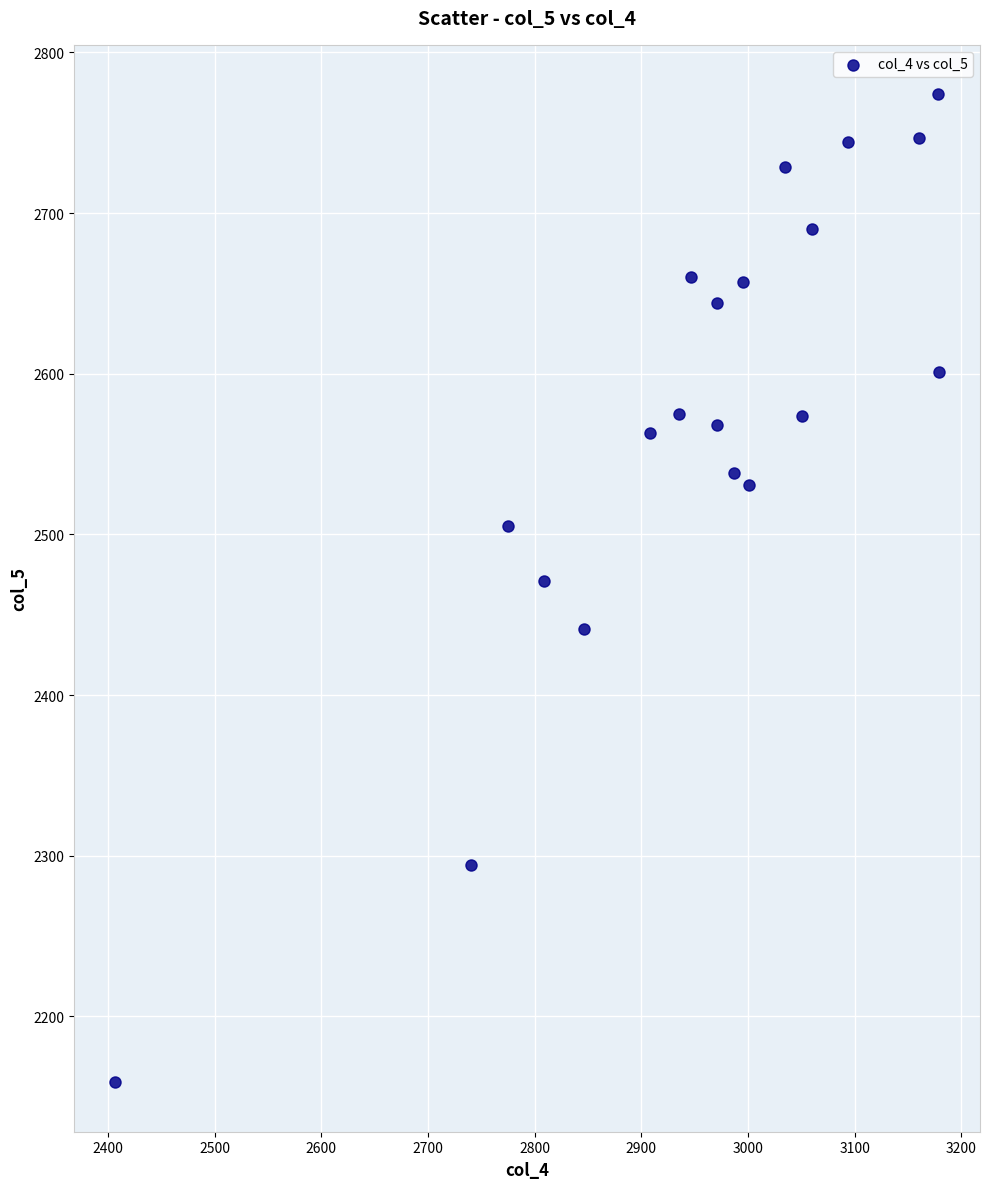

What is the range of Y values (max minus min)?

615